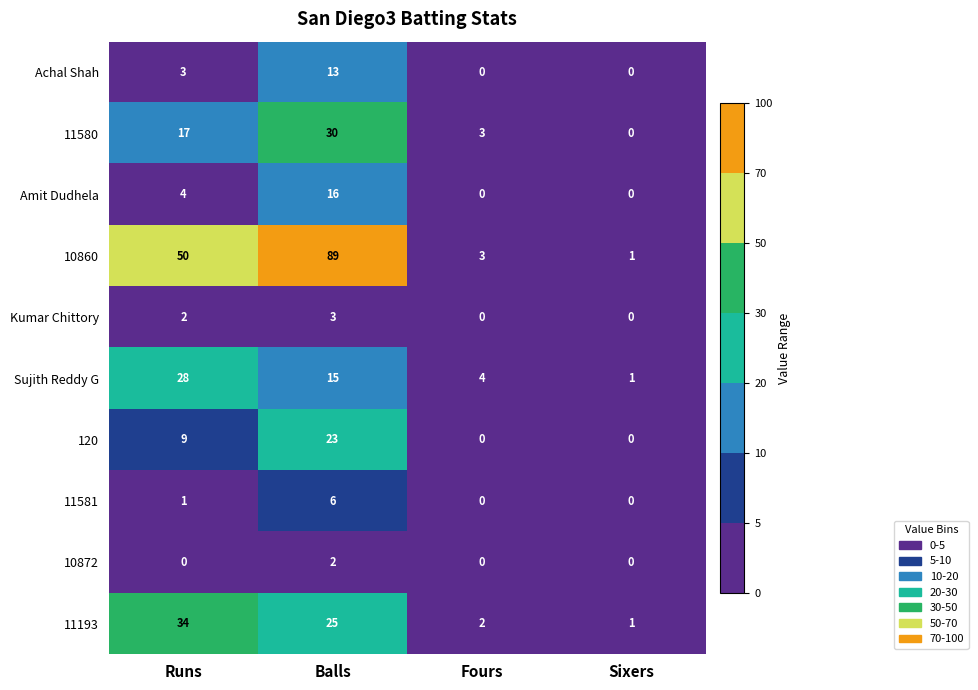

What is the difference between the 11193 values at Runs and Balls?

9